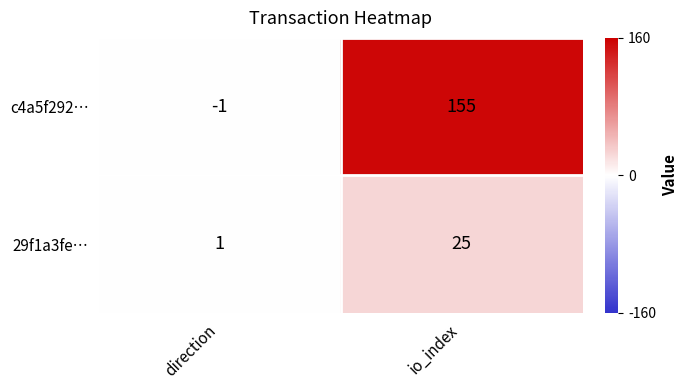

How many values in the c4a5f292… series are below 155?

1